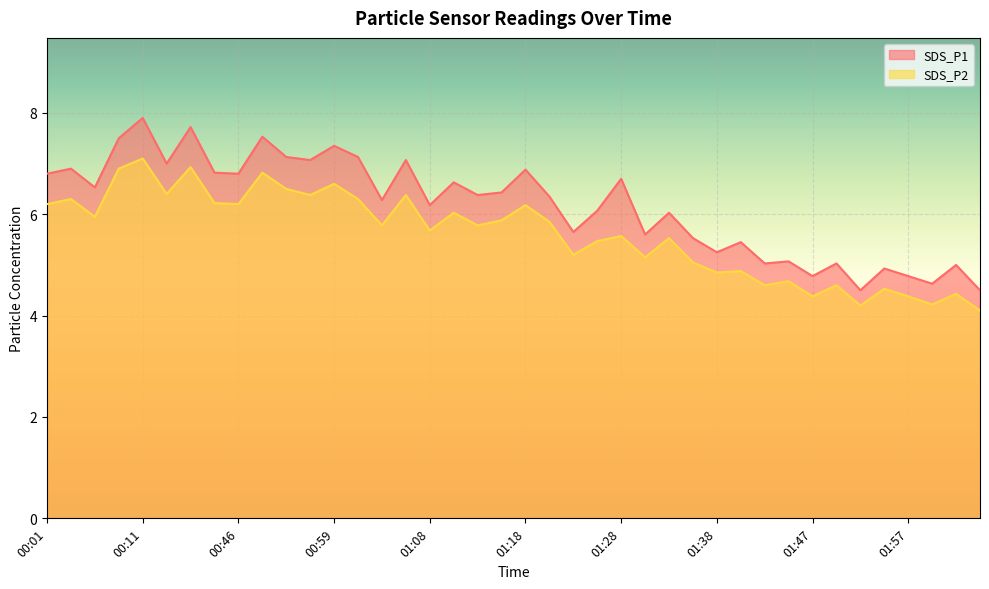

At which category does SDS_P2 reach its first local valley?

00:06